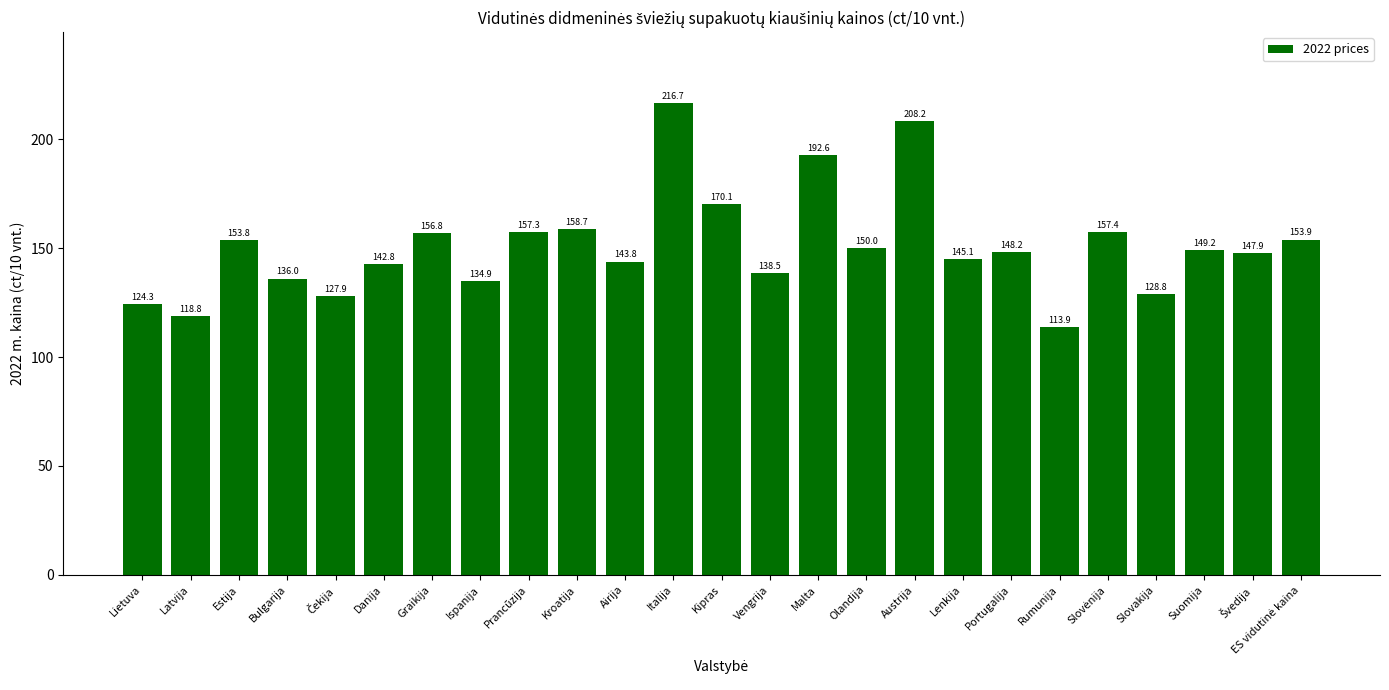

What is the maximum value shown in the chart?

216.7